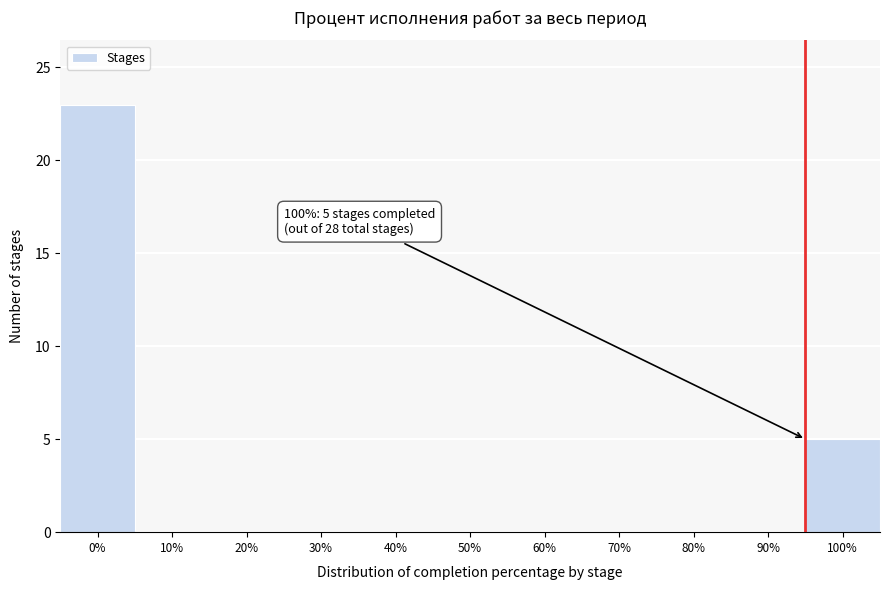

Reading left to right, what are all the values shown in this chart?

0%=23	10%=0	20%=0	30%=0	40%=0	50%=0	60%=0	70%=0	80%=0	90%=0	100%=5